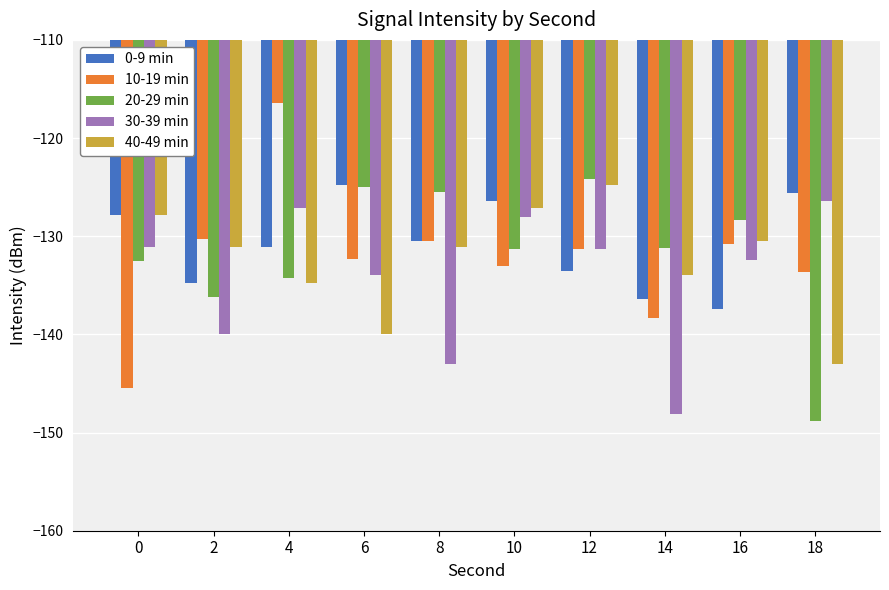

How many series are shown in this chart?

5